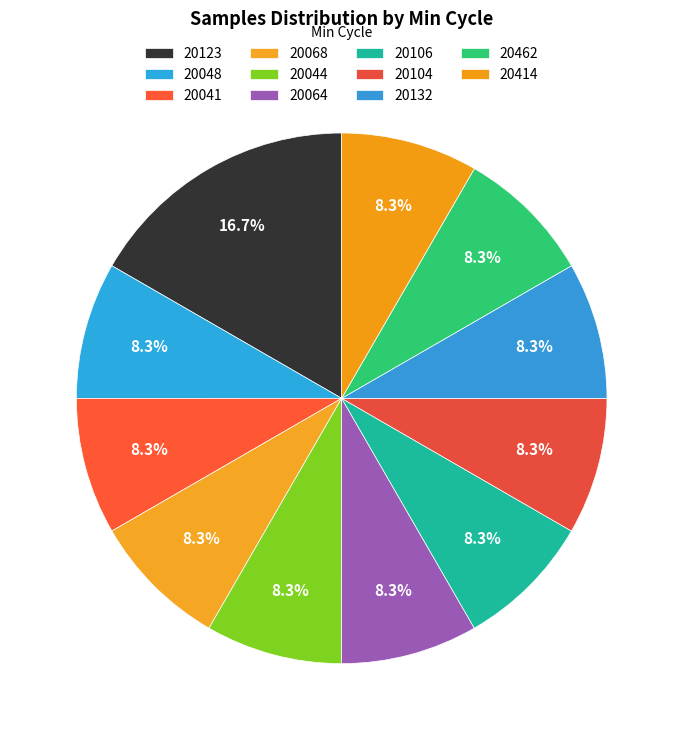

How many segments does this pie chart have?

11